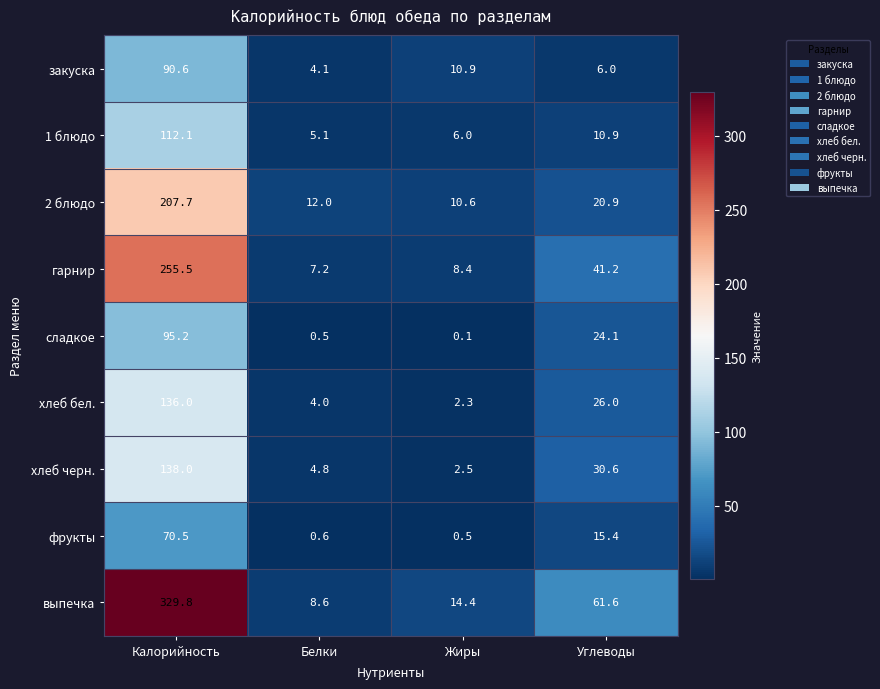

Between Калорийность and Белки, which series saw the biggest shift?

выпечка